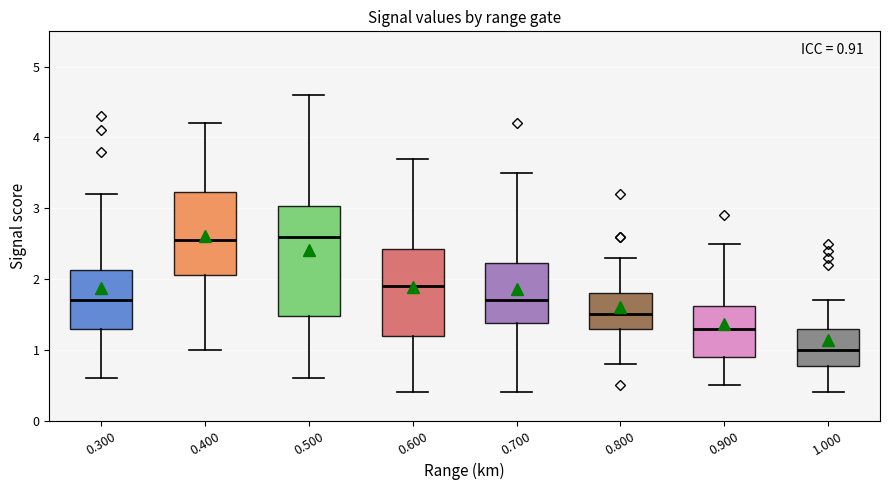

Comparing the boxes themselves (not the whiskers), which one is the tallest?

0.500